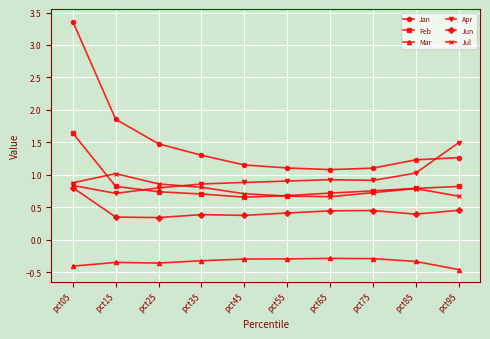

What is the smallest value displayed?

-0.5